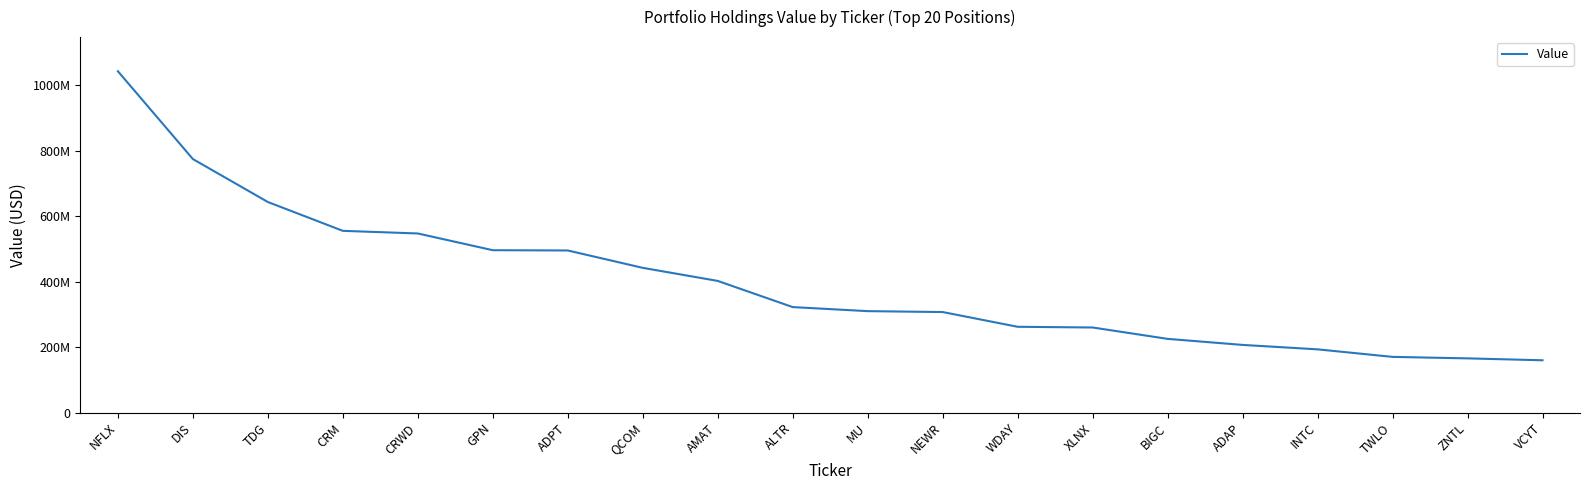

Does the chart have visible grid lines?

No